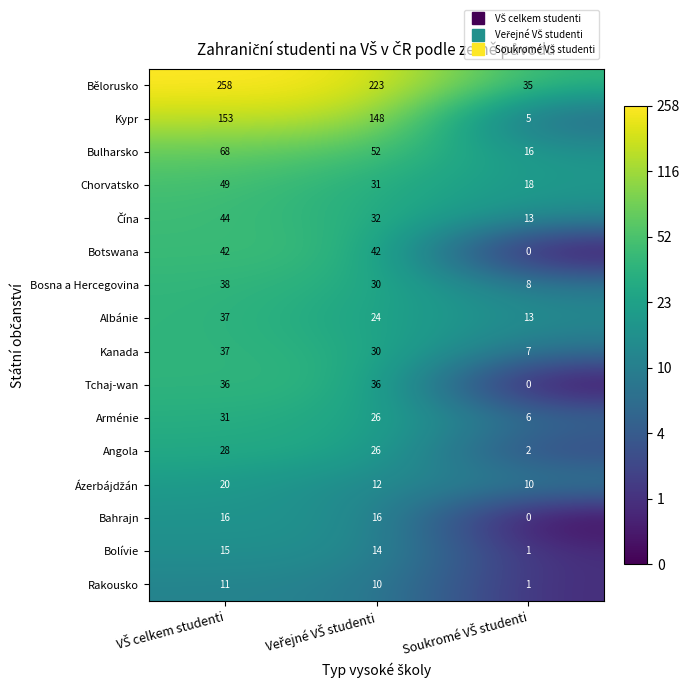

Which series has the largest range (max minus min)?

Bělorusko